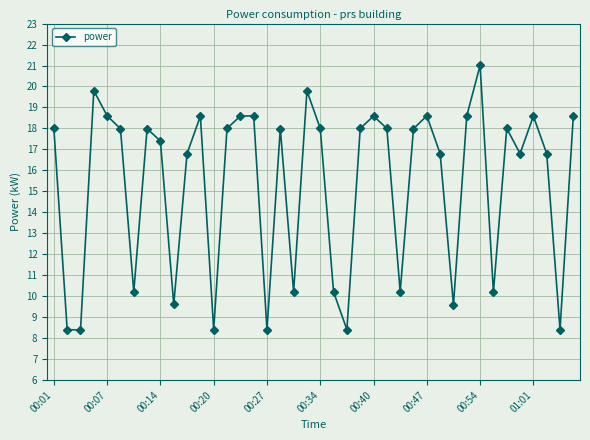

How many points are higher than both their immediate neighbors (excluding endpoints)?

11